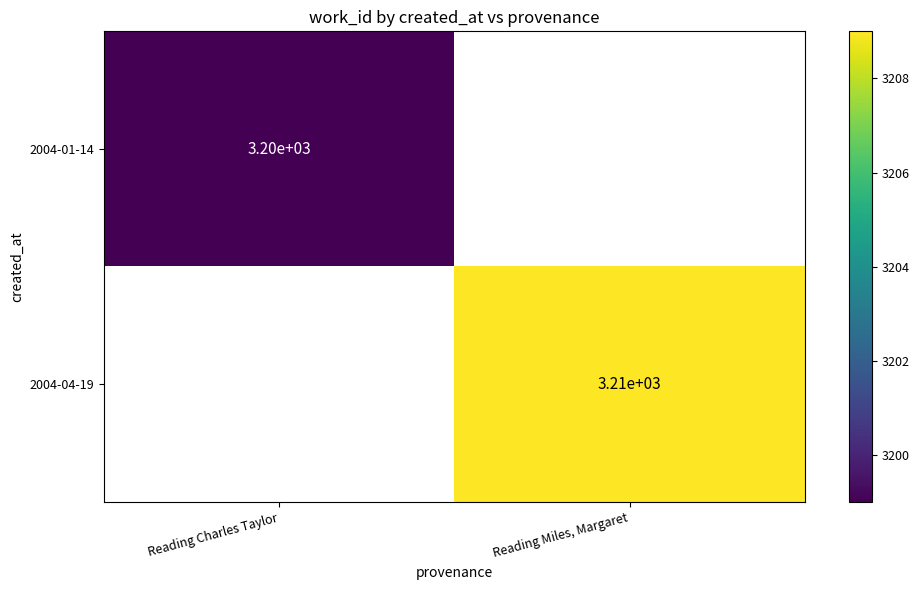

What is the maximum value shown in the chart?

3209.0